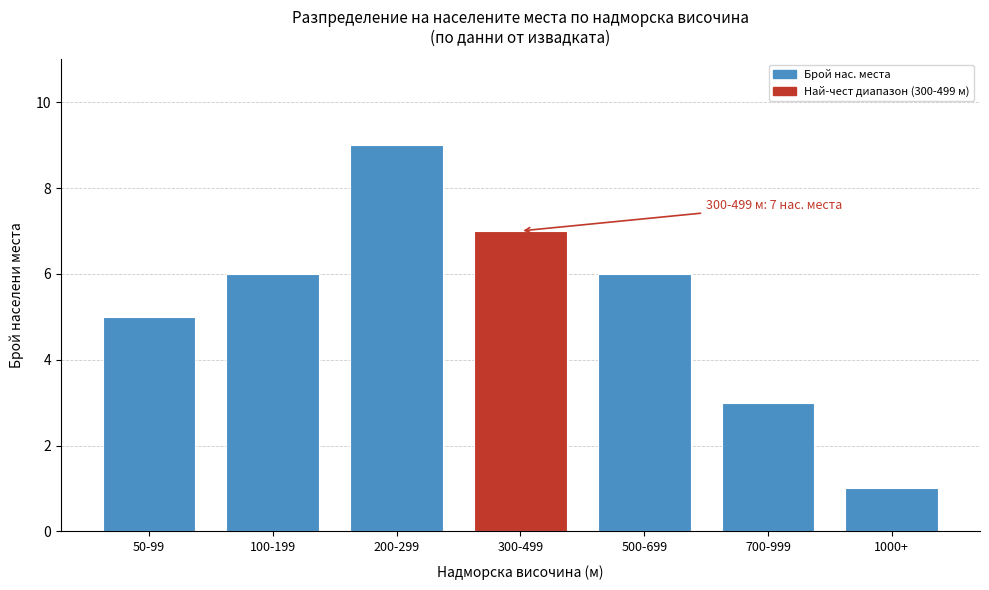

Reading left to right, transcribe all the data shown in this chart.

5	6	9	7	6	3	1